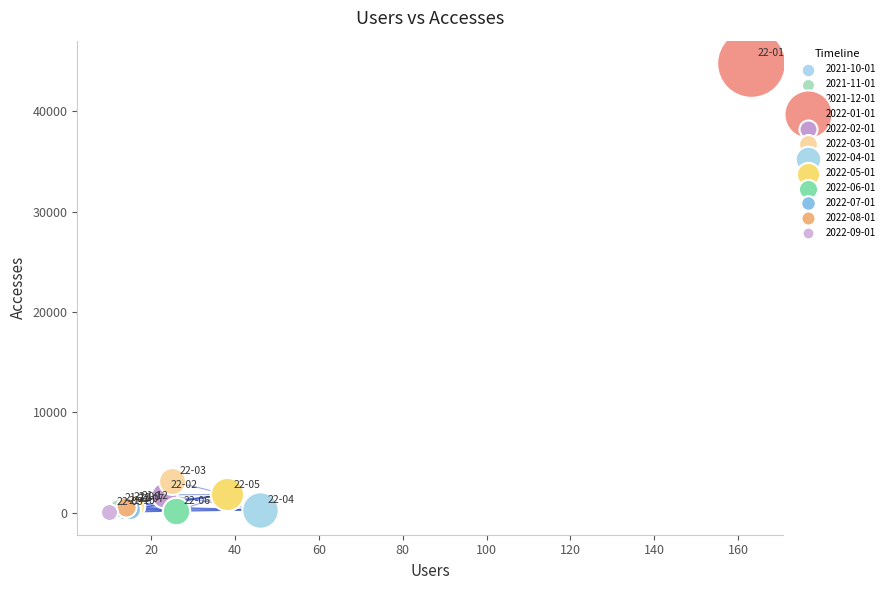

What are all the series names shown in the legend?

2021-10-01, 2021-11-01, 2021-12-01, 2022-01-01, 2022-02-01, 2022-03-01, 2022-04-01, 2022-05-01, 2022-06-01, 2022-07-01, 2022-08-01, 2022-09-01